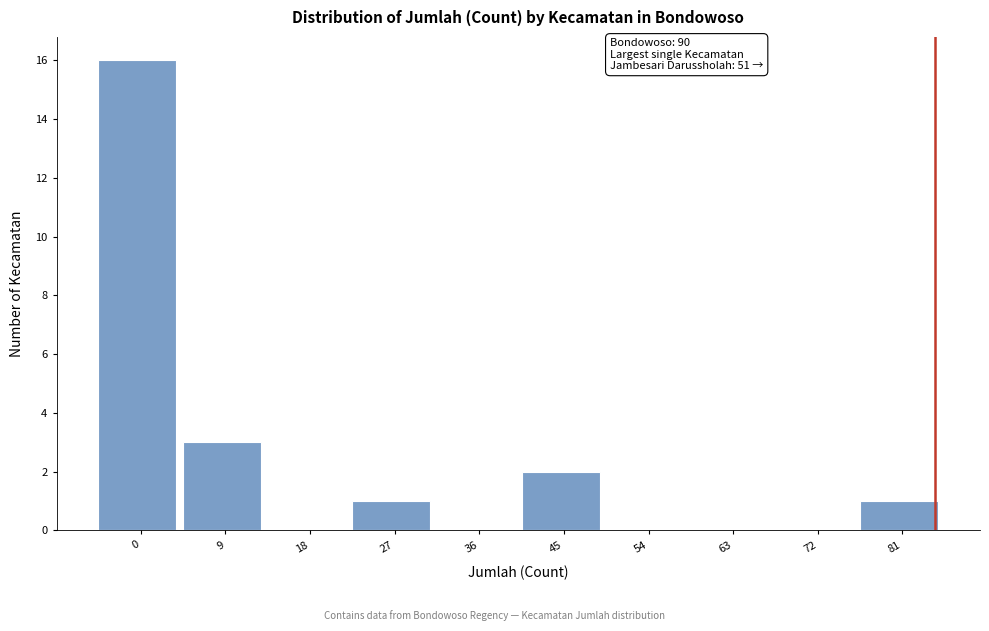

Reading left to right, transcribe all the data shown in this chart.

0=16	9=3	18=0	27=1	36=0	45=2	54=0	63=0	72=0	81=1